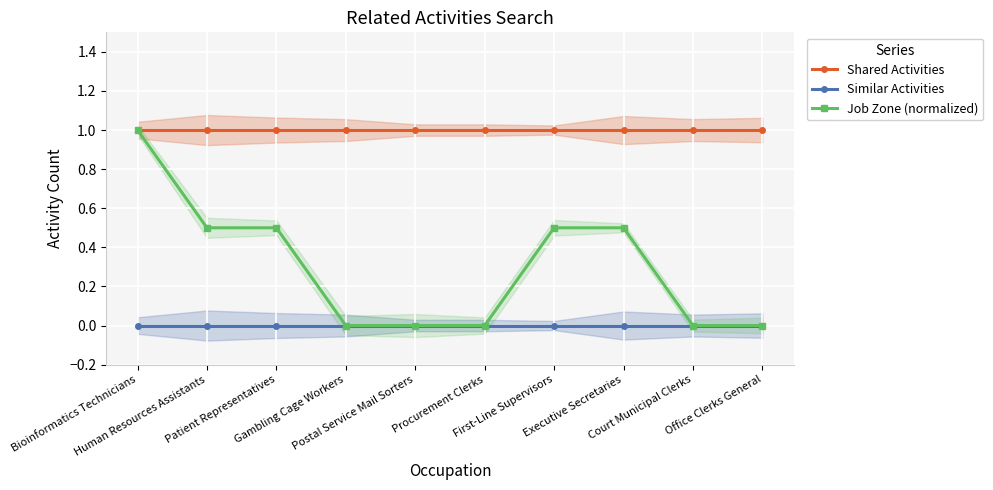

True or false: Job Zone (normalized) has more than 1 points higher than both neighbors.

False